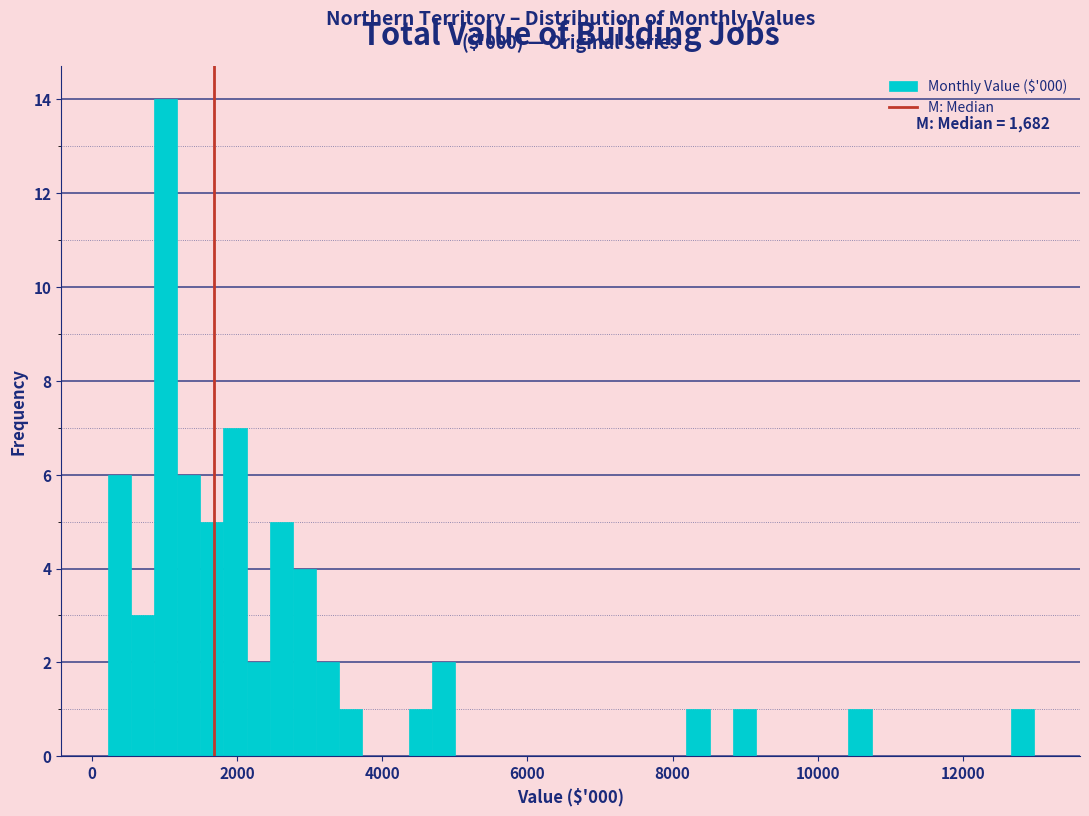

Read against the x-axis, roughly where is the centre of the tallest bar?

1000